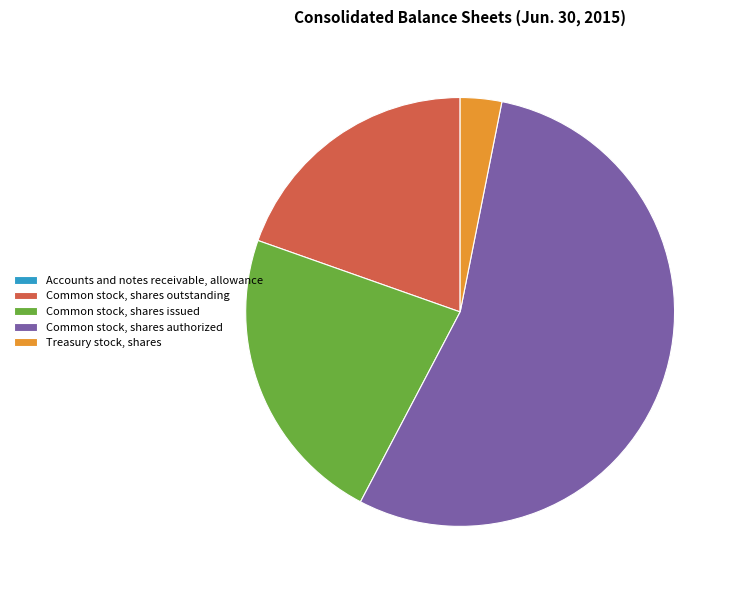

Is it true that Common stock, shares authorized is 60% of the pie?

False